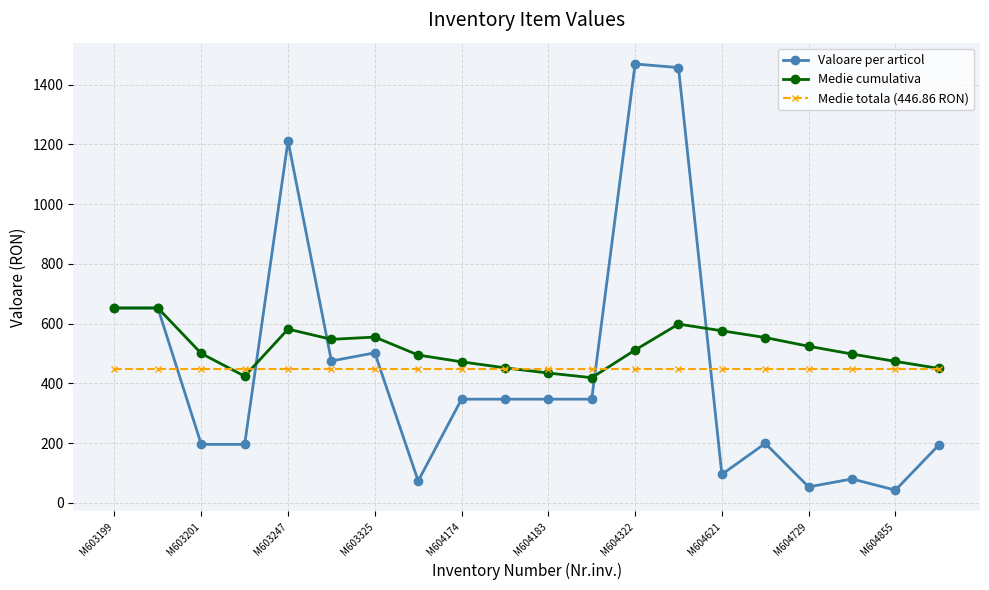

True or false: Valoare per articol has more than 2 points higher than both neighbors.

True